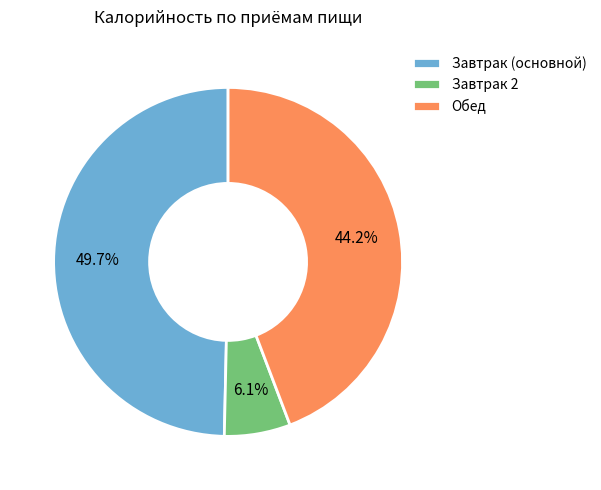

What portion of the pie excludes Завтрак 2?

93.9%